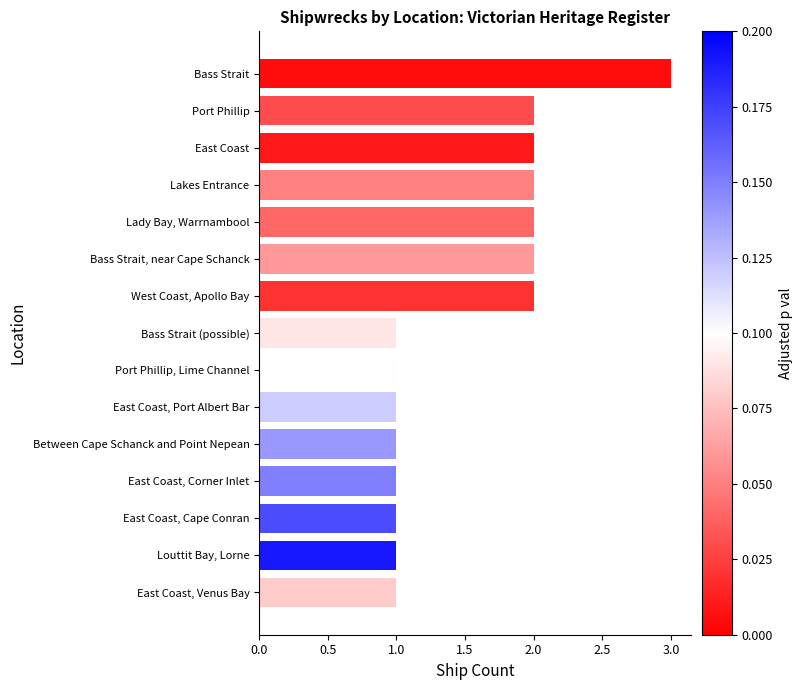

Is it true that the value at East Coast, Venus Bay is 2?

False